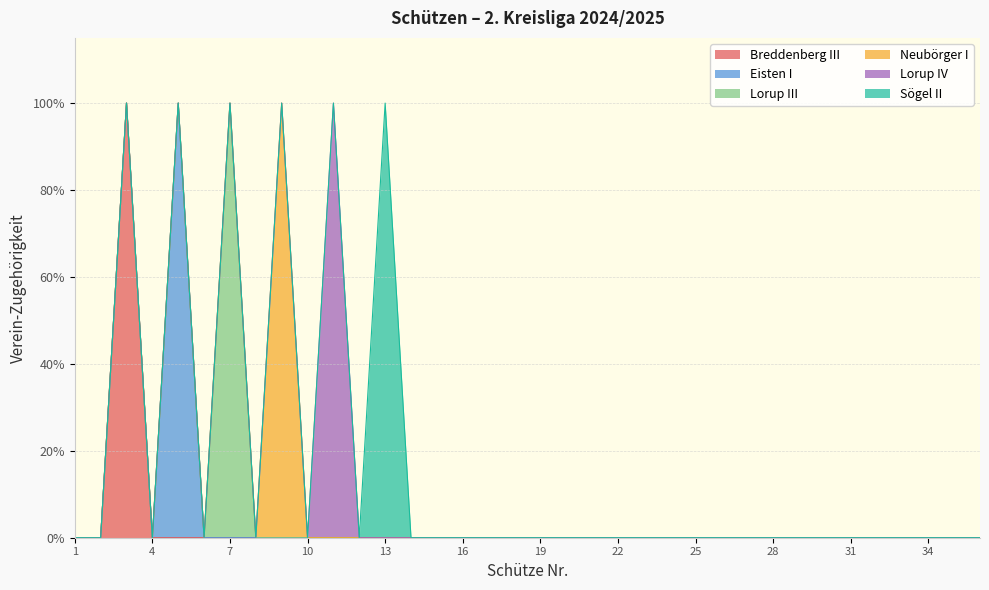

Count the Neubörger I values in the range 0 to 1.

36